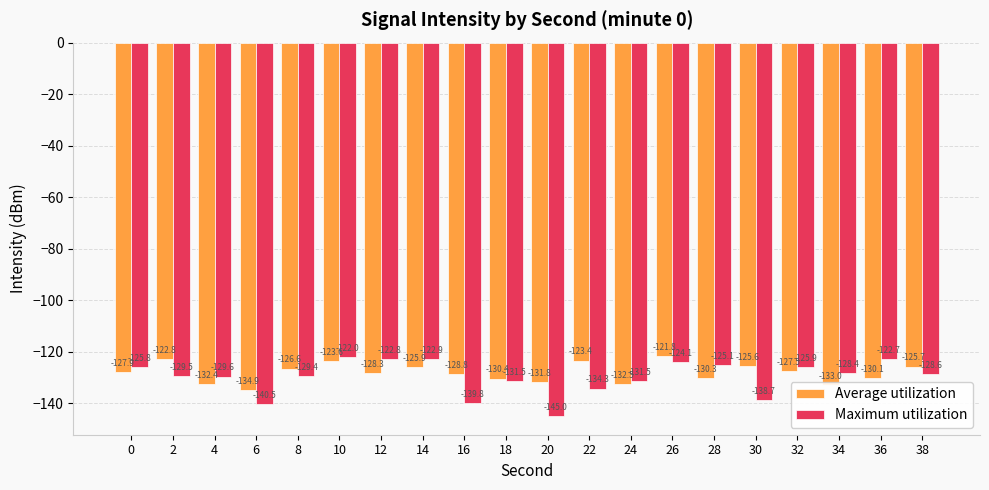

Reading left to right, what are all the values shown in this chart?

Average utilization: -127.9	-122.8	-132.4	-134.9	-126.6	-123.6	-128.3	-125.9	-128.8	-130.4	-131.8	-123.4	-132.5	-121.8	-130.3	-125.6	-127.5	-133.0	-130.1	-125.7
Maximum utilization: -125.8	-129.5	-129.6	-140.5	-129.4	-122.0	-122.8	-122.9	-139.8	-131.5	-145.0	-134.3	-131.5	-124.1	-125.1	-138.7	-125.9	-128.4	-122.7	-128.6